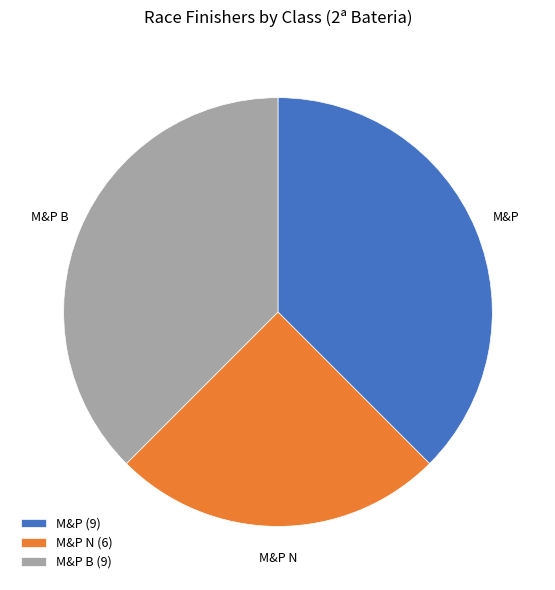

True or false: M&P B accounts for 38% of the total.

True